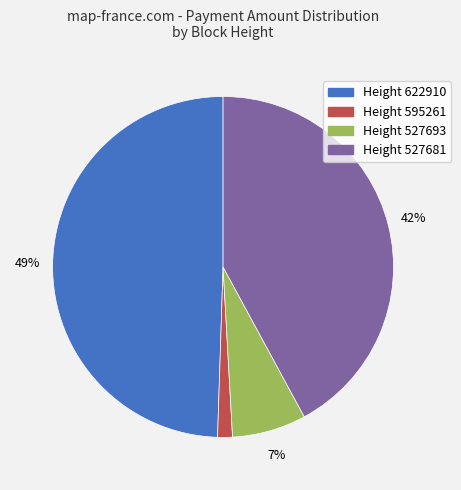

Is there any slice that represents more than half of the pie?

No